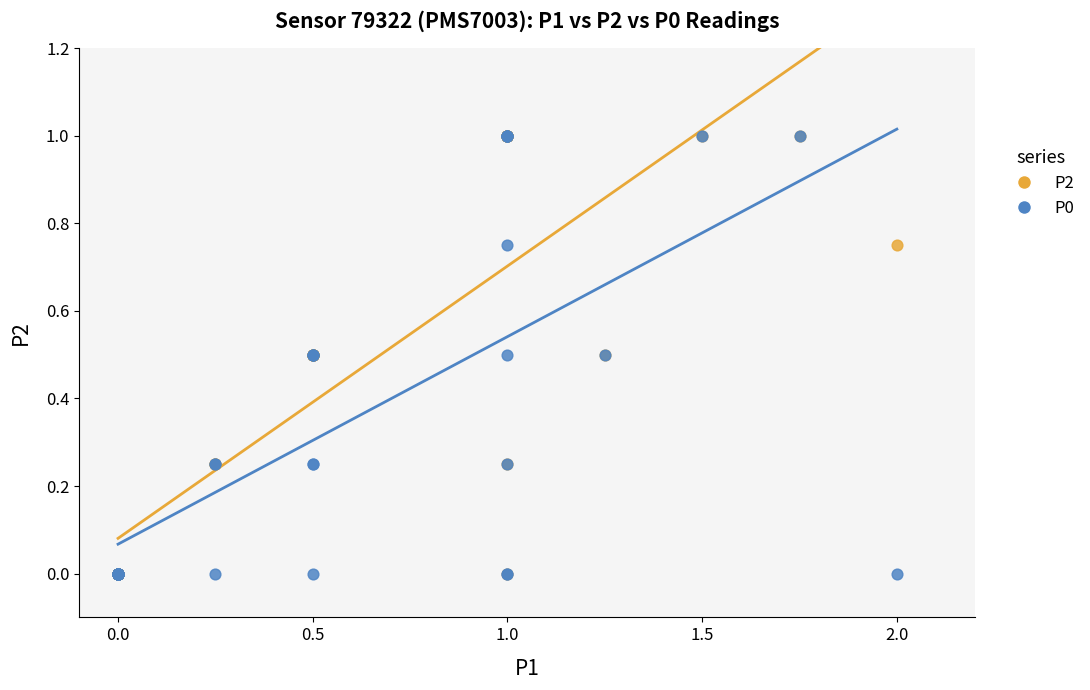

What are all the series names shown in the legend?

P2, P0